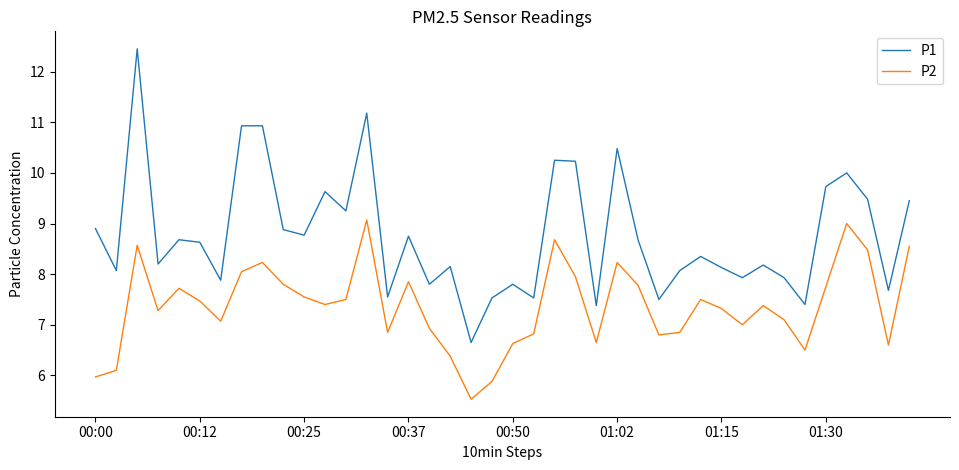

True or false: P1 and P2 intersect in this chart.

False